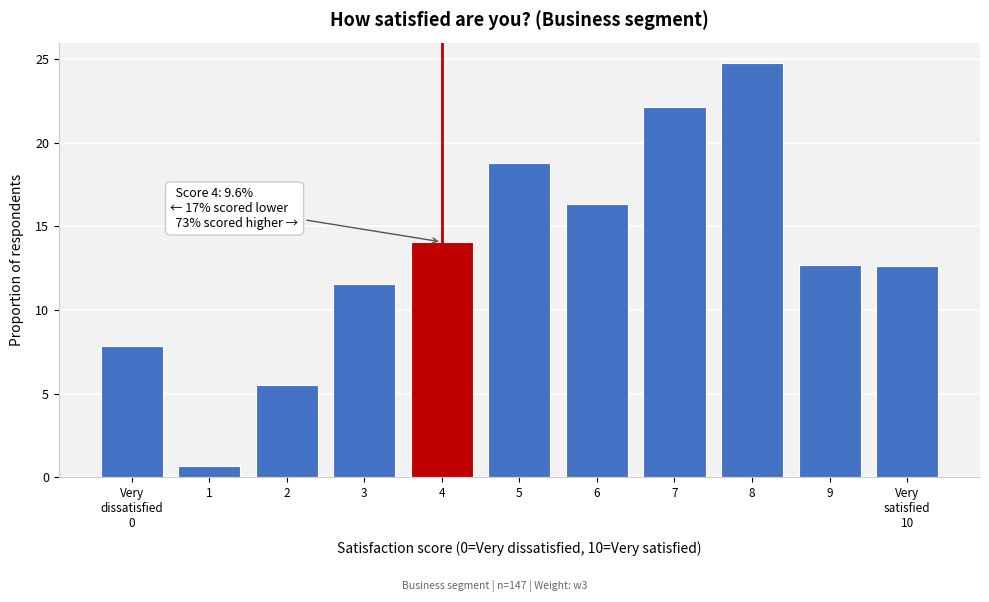

What is the value of the 8th bar from the left?

22.1